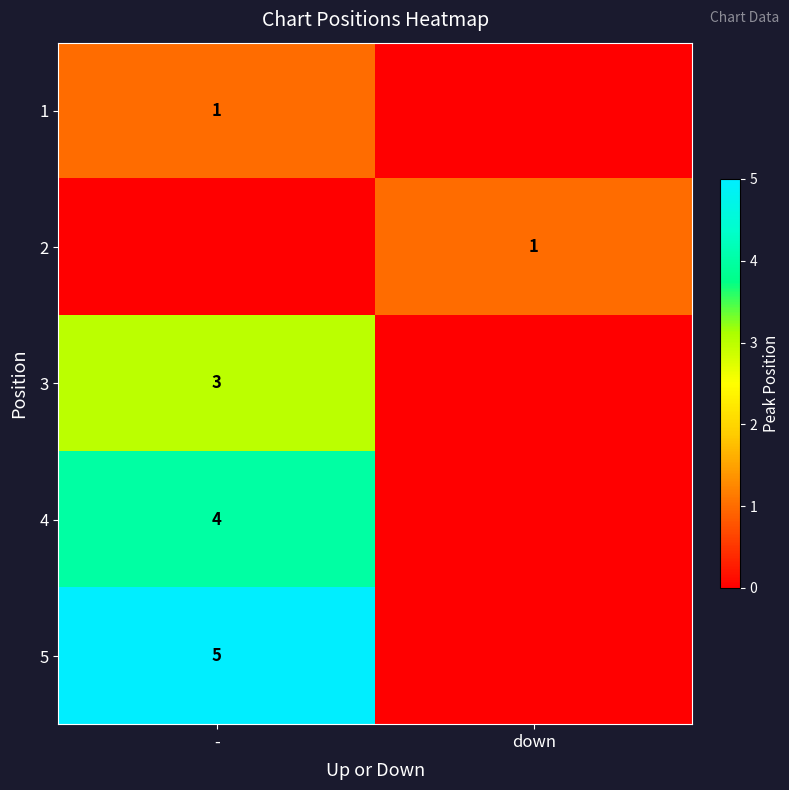

True or false: 2 has a value of 1 at down.

True